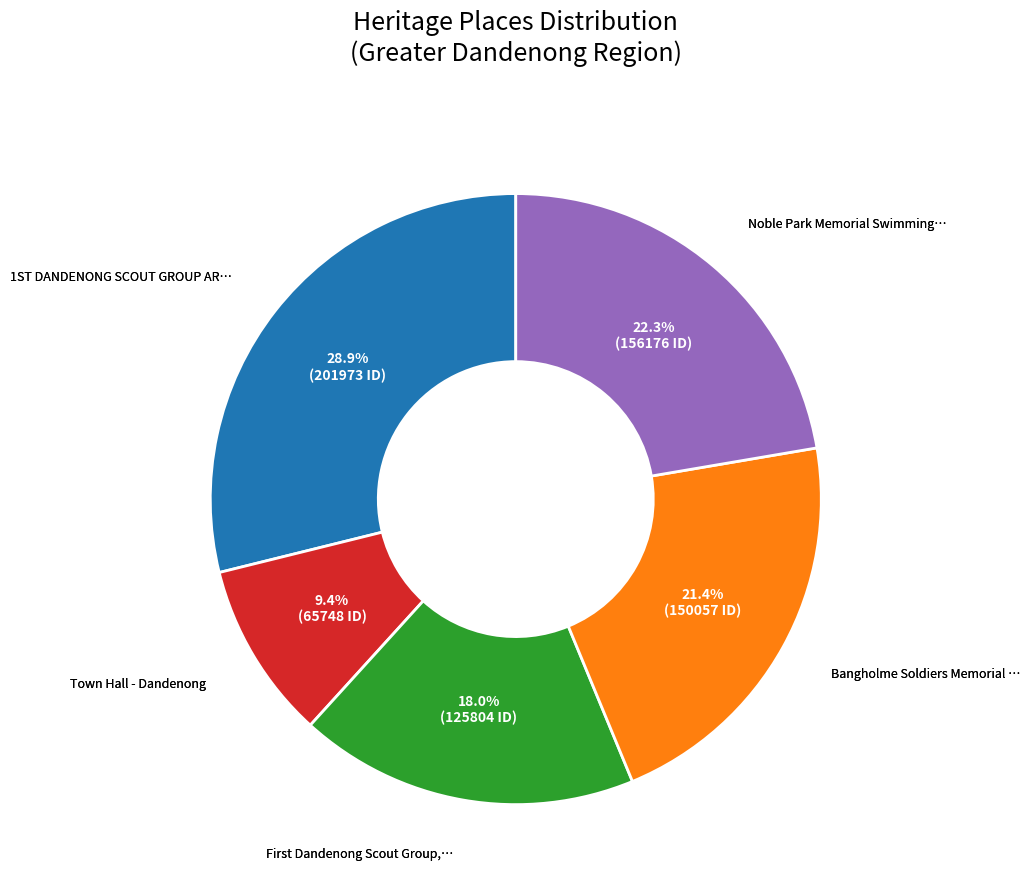

Count the number of slices in the pie.

5